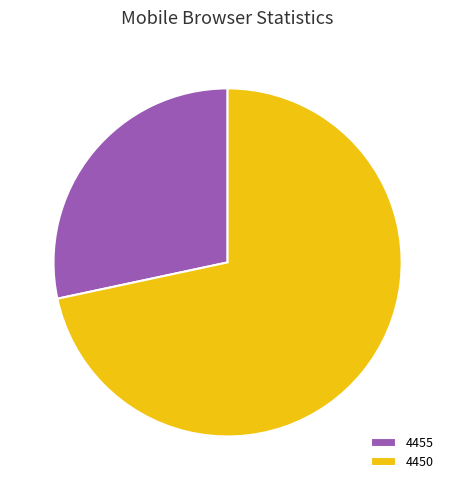

What is the ratio of the value at 4455 to the value at 4450?

0.4